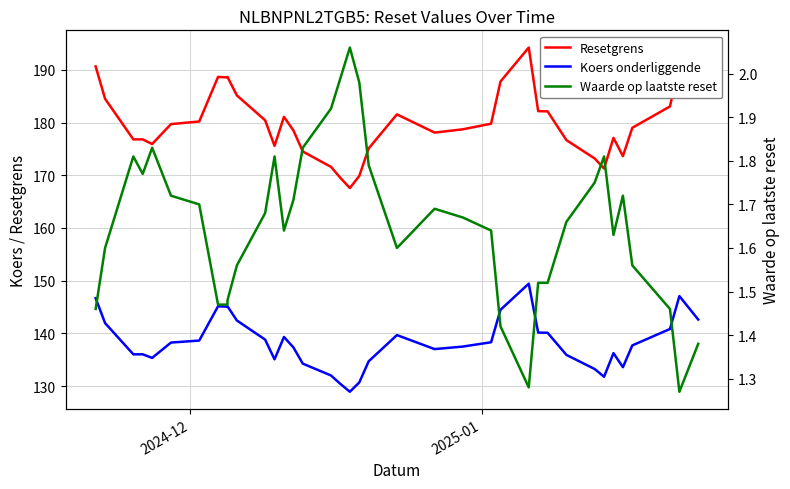

True or false: Waarde op laatste reset and Resetgrens intersect in this chart.

False